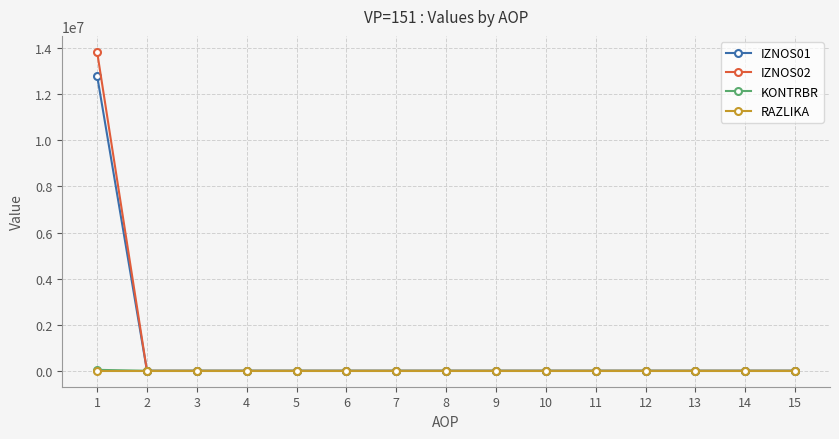

What is the greatest value displayed?

13841684.7